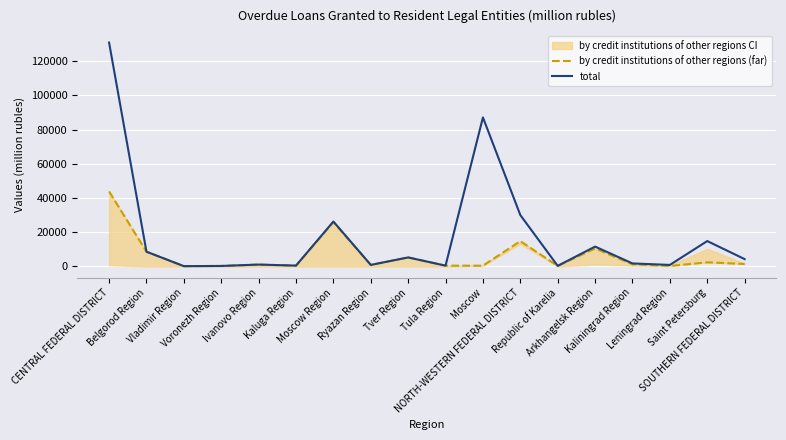

Which series has the widest spread of values?

total